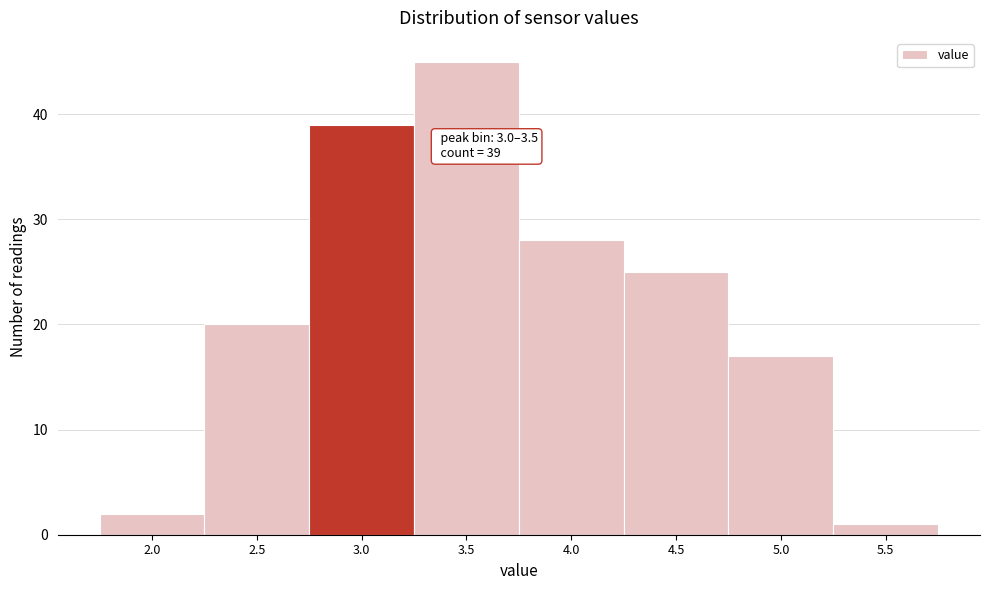

Reading left to right, what are all the values shown in this chart?

2	20	39	45	28	25	17	1